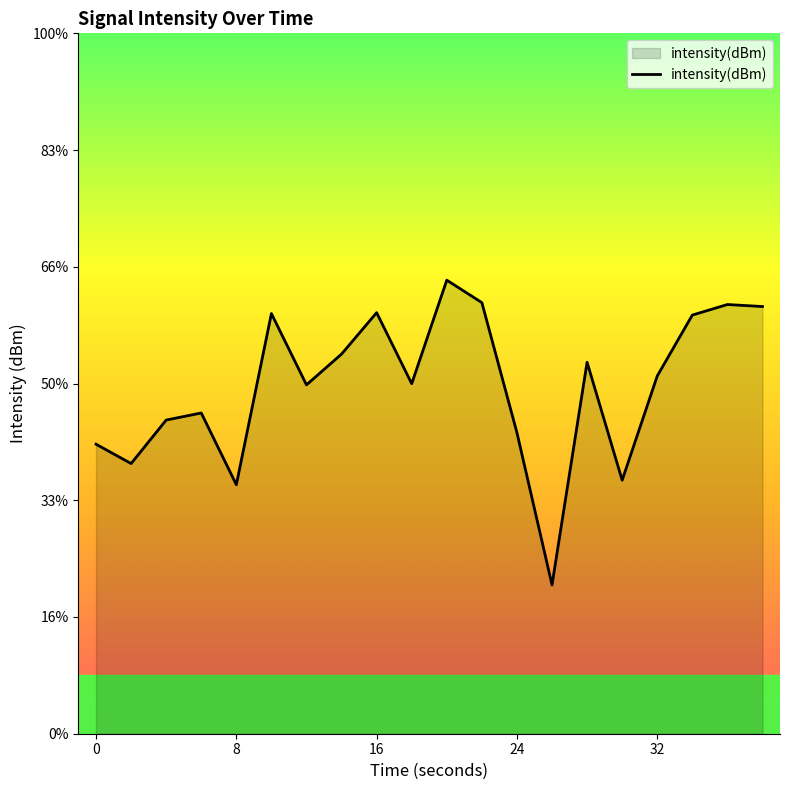

Reading left to right, what are all the values shown in this chart?

0=-135.2	2=-136.9	4=-133.1	6=-132.5	8=-138.7	10=-124.0	12=-130.1	14=-127.5	16=-123.9	18=-130.0	20=-121.1	22=-123.1	24=-134.2	26=-147.2	28=-128.2	30=-138.3	32=-129.4	34=-124.1	36=-123.2	38=-123.4